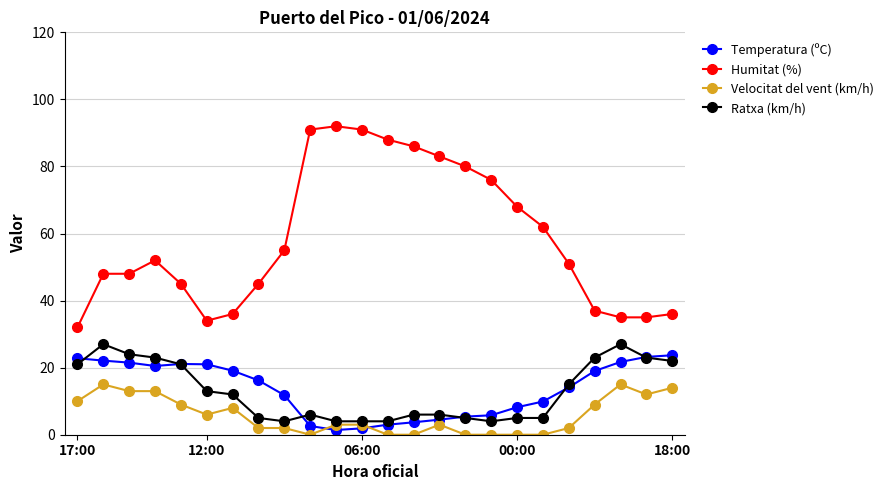

What is the average value of the Humitat (%) series?

58.6